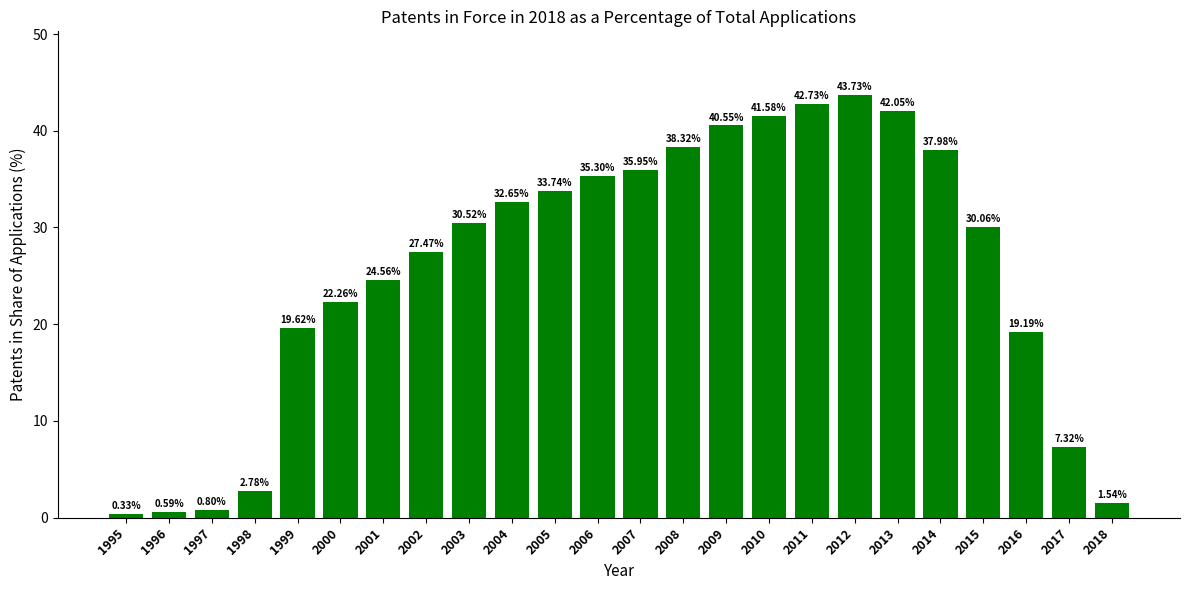

What is the value of the 11th bar from the left?

33.7